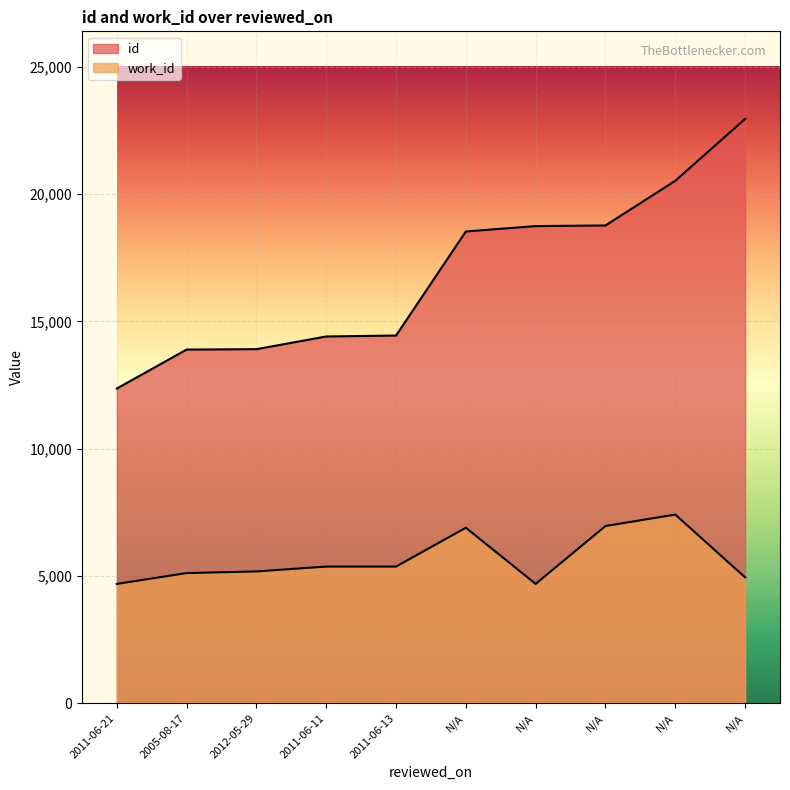

List the labels in order of id value, smallest first.

2011-06-21, 2005-08-17, 2012-05-29, 2011-06-11, 2011-06-13, N/A, N/A, N/A, N/A, N/A